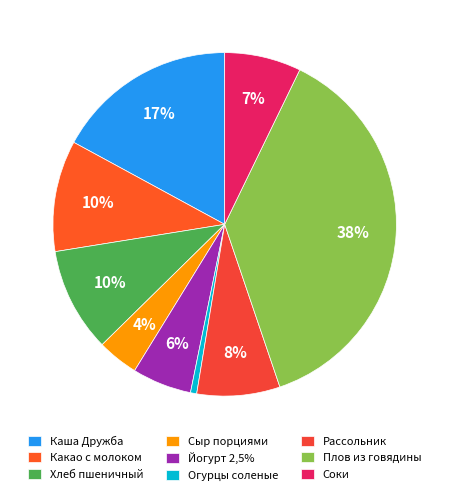

Count the number of slices in the pie.

9